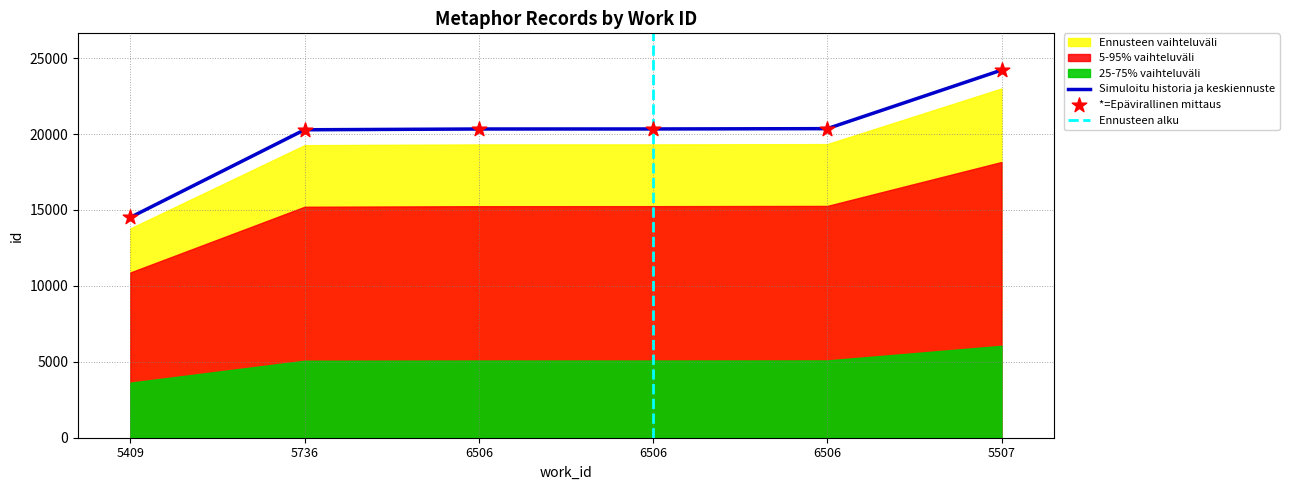

Which has a higher value, 5507 or 5409?

5507